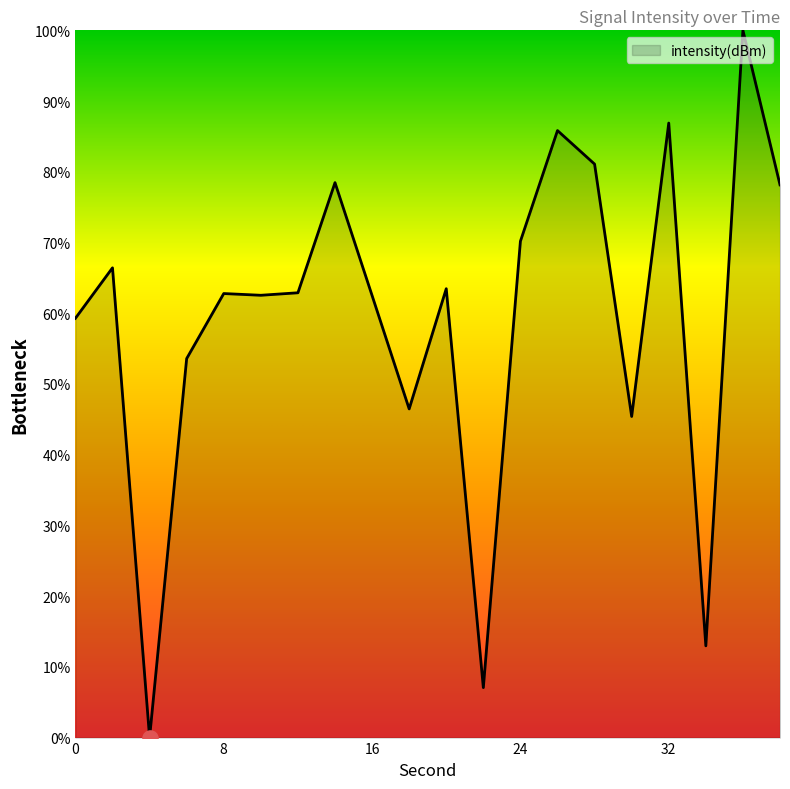

What is the greatest value displayed?

100.0